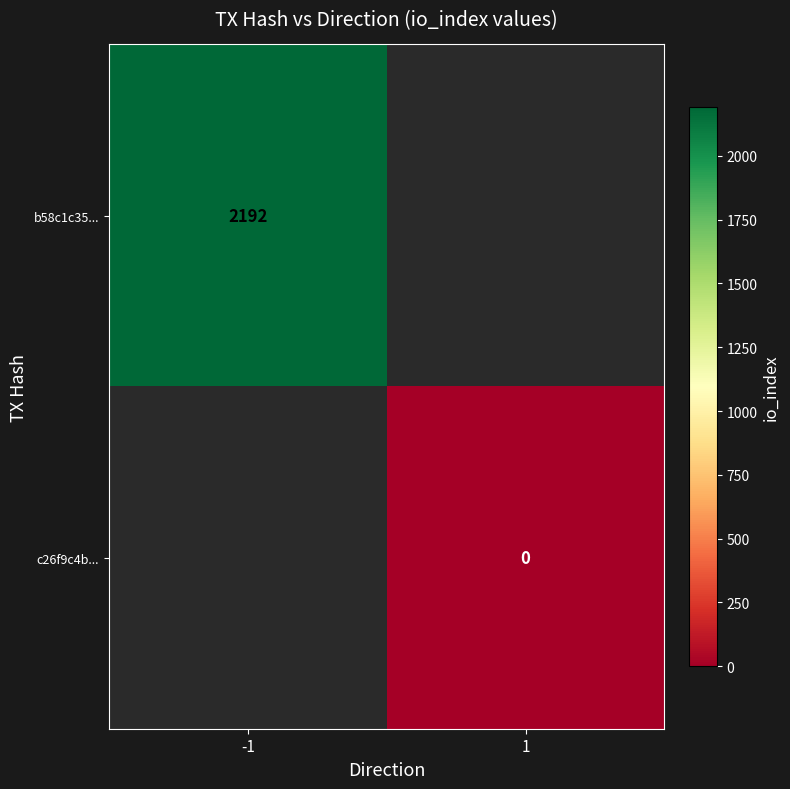

At how many categories does at least one series exceed 1057?

1